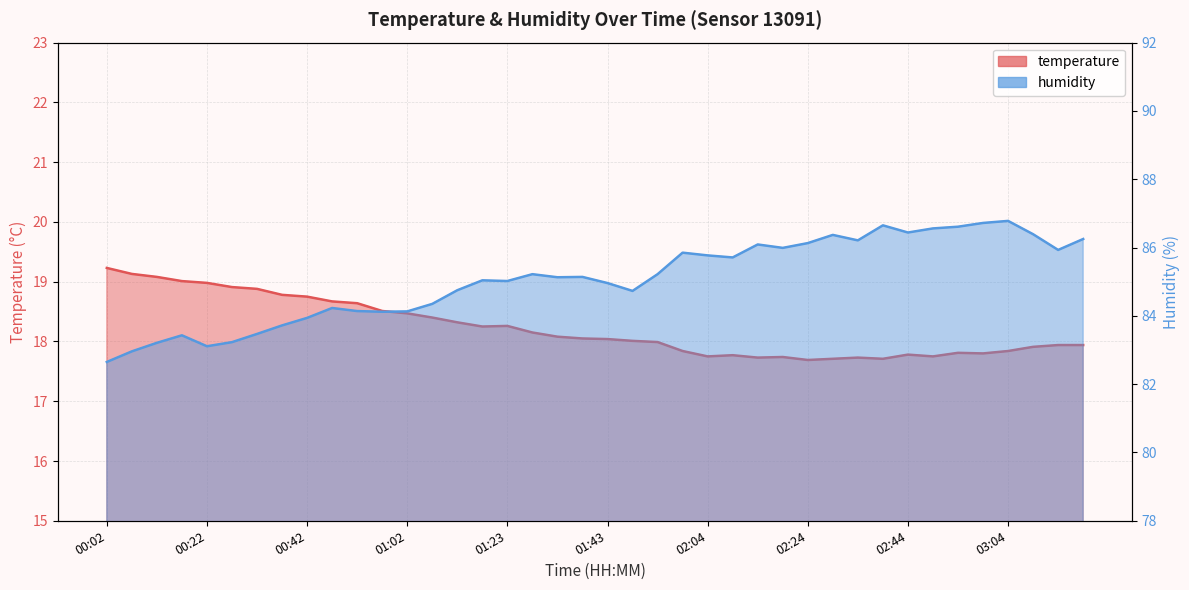

List the labels in order of temperature value, largest first.

00:02, 00:07, 00:12, 00:17, 00:22, 00:27, 00:32, 00:37, 00:42, 00:47, 00:52, 00:57, 01:02, 01:08, 01:13, 01:23, 01:18, 01:28, 01:33, 01:38, 01:43, 01:48, 01:54, 03:14, 03:19, 03:09, 01:59, 03:04, 02:54, 02:59, 02:44, 02:09, 02:04, 02:49, 02:19, 02:14, 02:34, 02:29, 02:39, 02:24